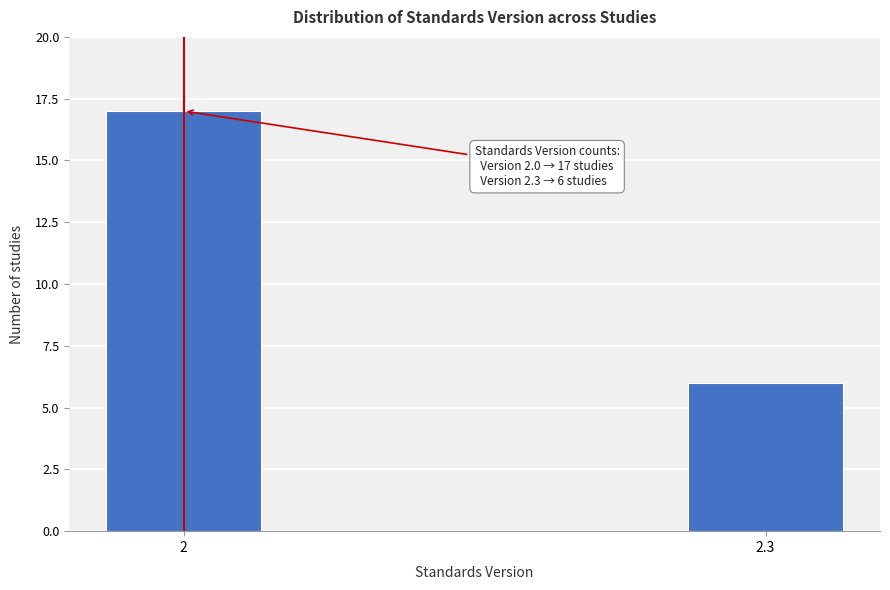

Reading right to left, what are all the values shown in this chart?

2.3=6	2=17